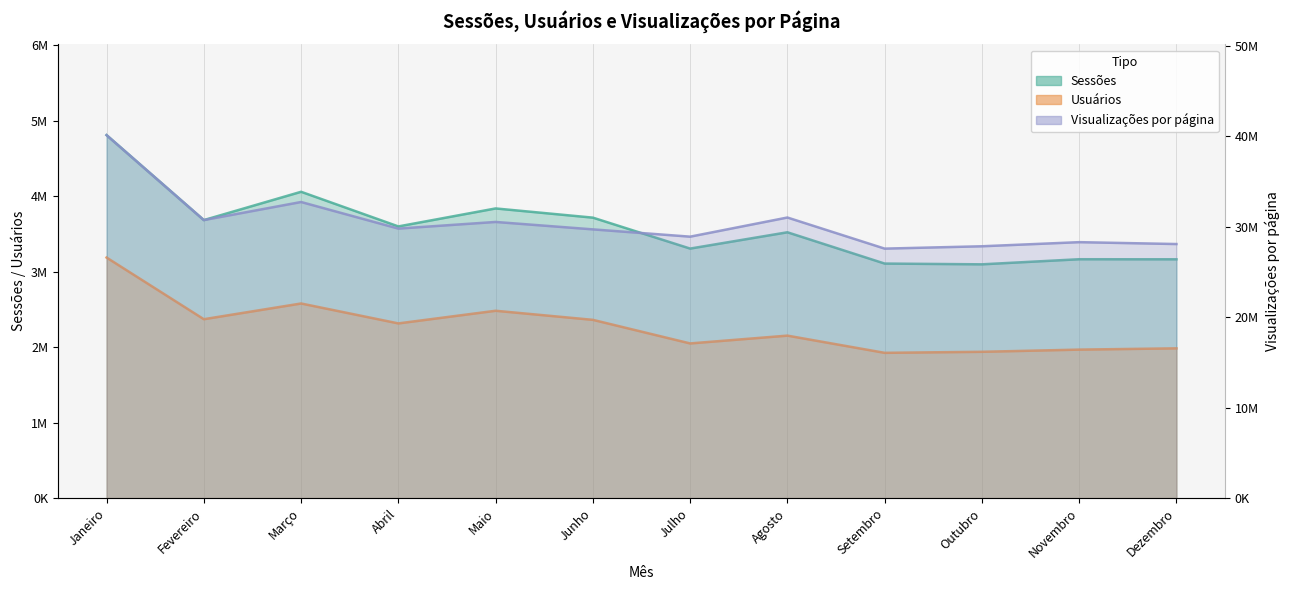

Does the chart display data point markers on the line(s)?

No